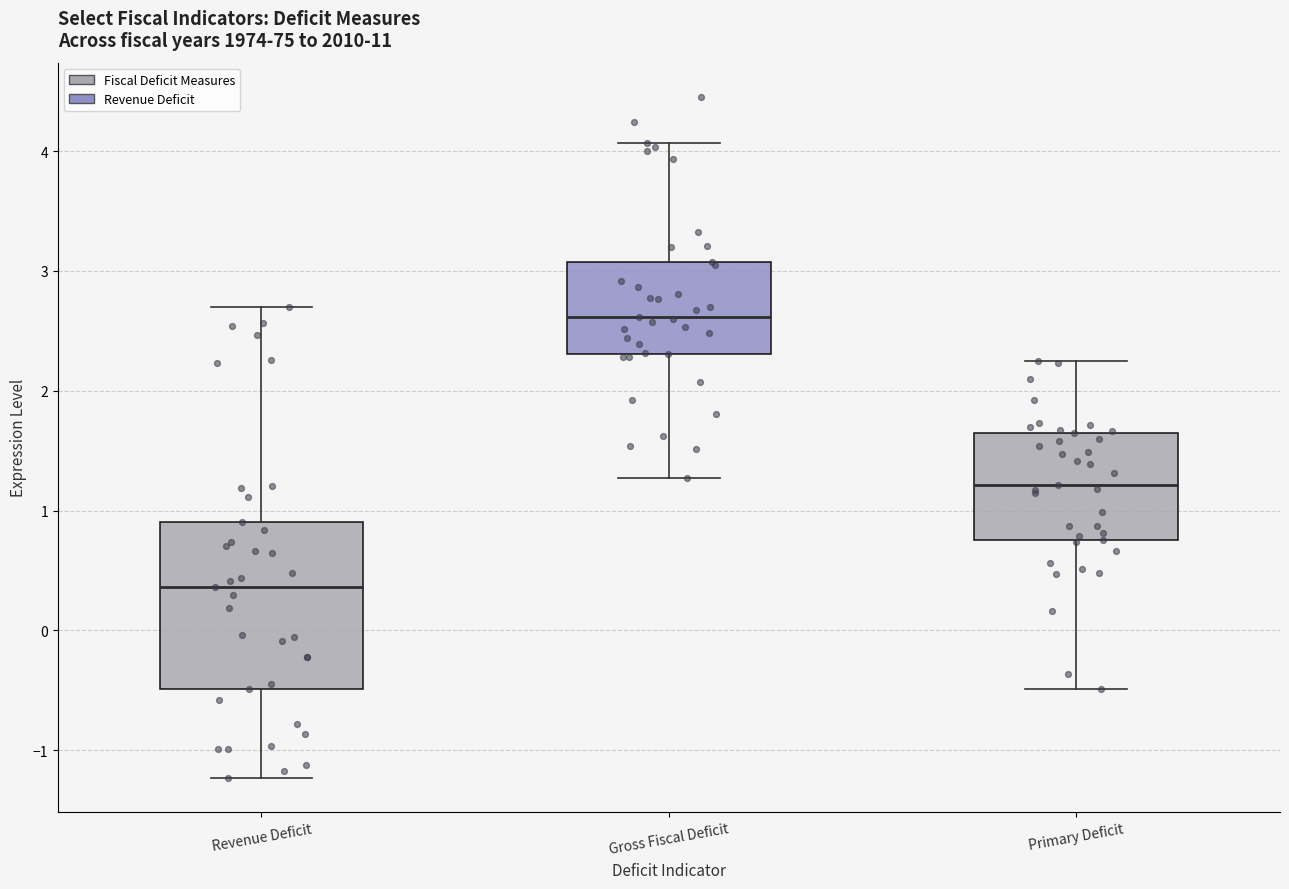

Comparing the boxes themselves (not the whiskers), which one is the tallest?

Revenue Deficit